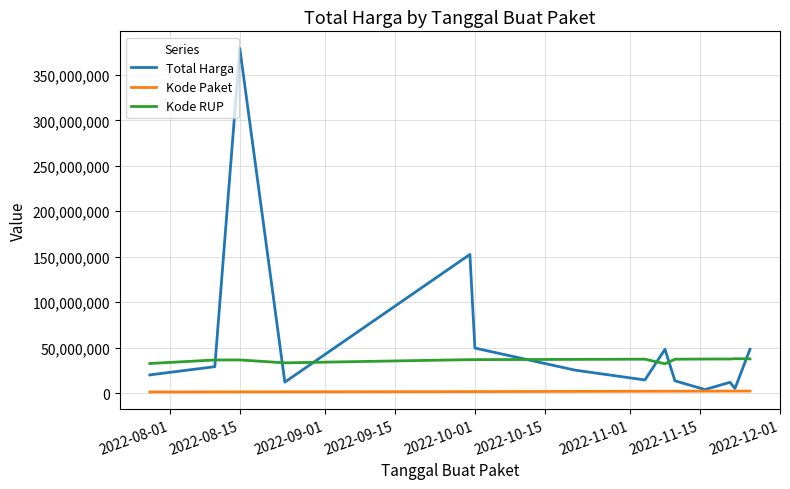

What is the maximum value shown in the chart?

379075000